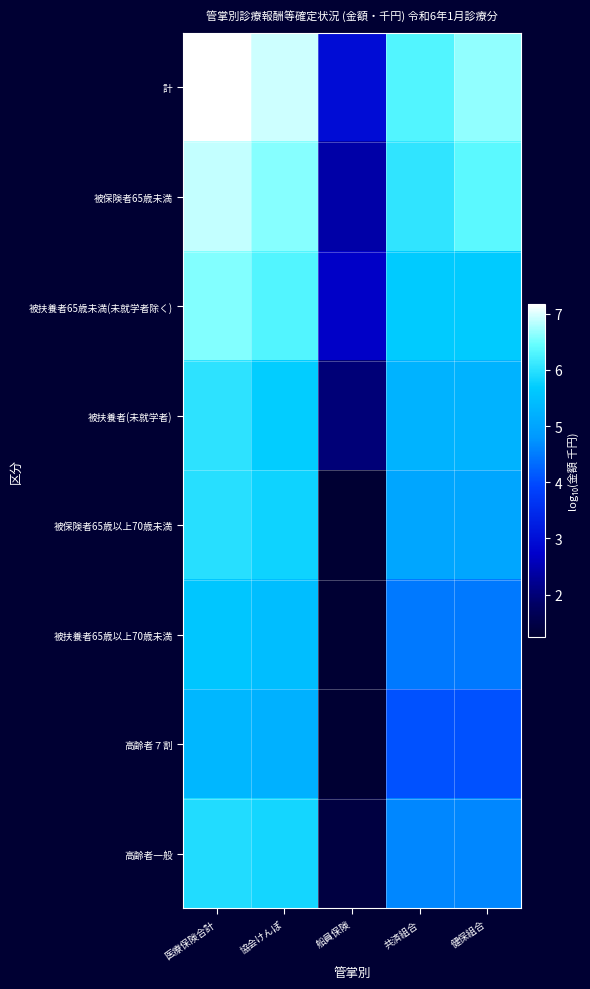

Which label corresponds to the smallest value in the chart?

船員保険